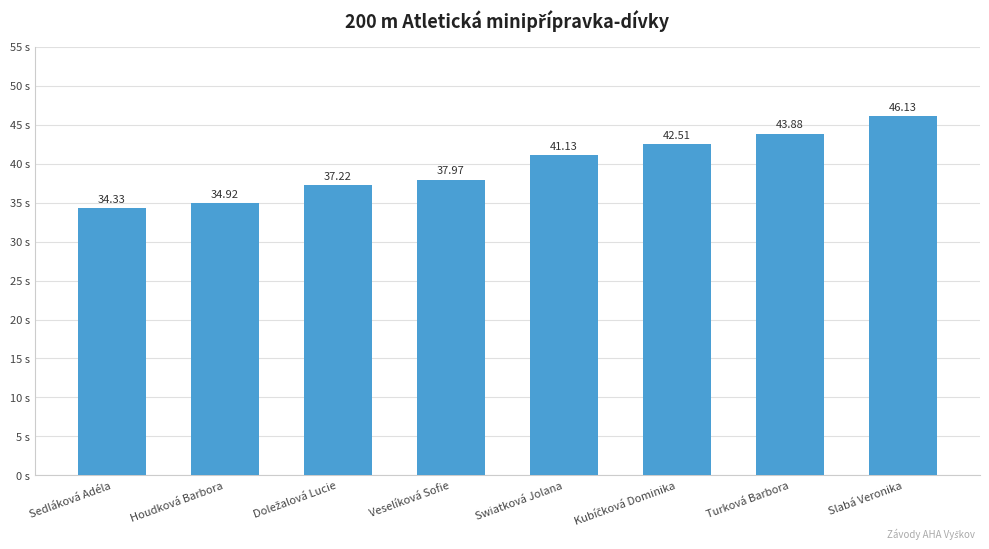

True or false: the data shows 38.0 at Veselíková Sofie.

True